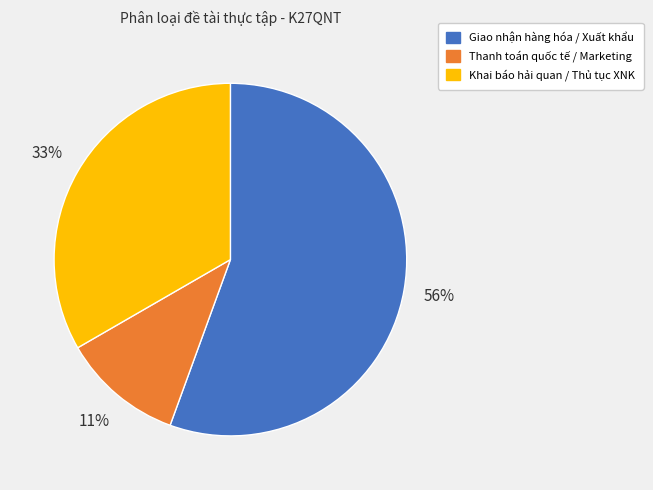

To the nearest percent, what portion does Giao nhận hàng hóa / Xuất khẩu represent?

56%